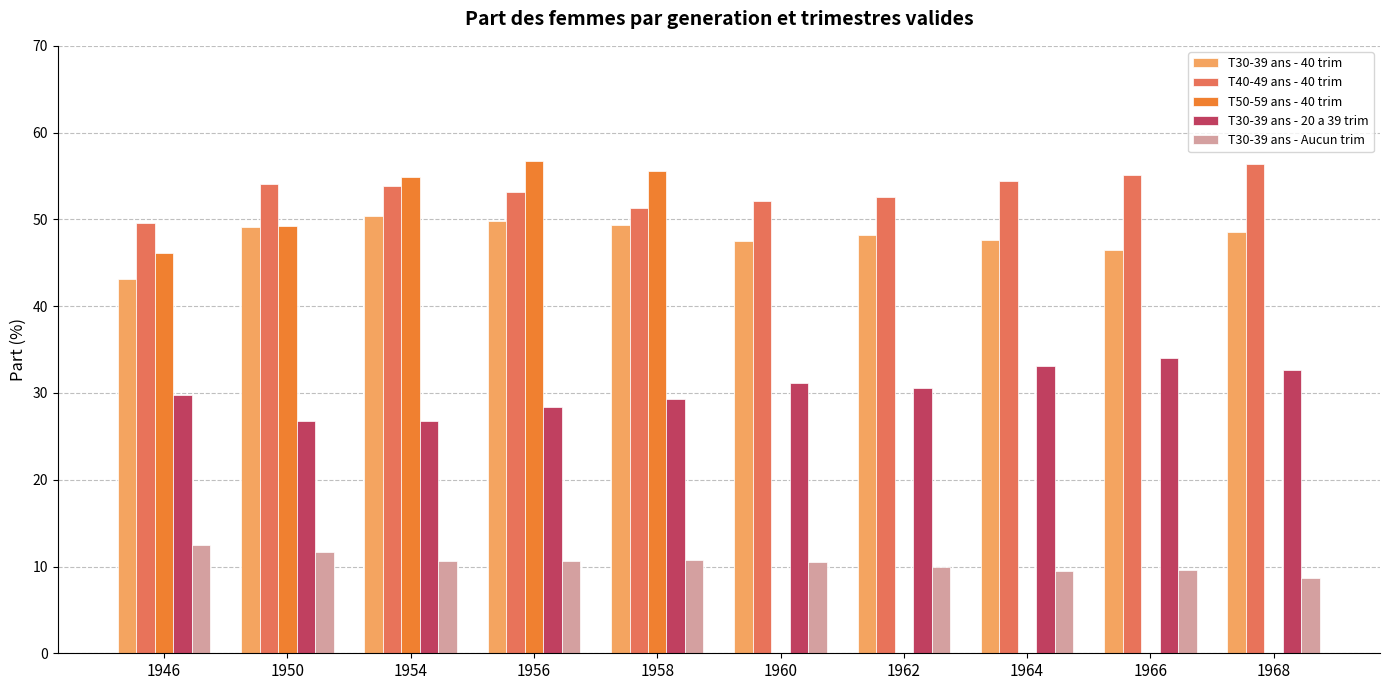

Which series has the largest range (max minus min)?

T50-59 ans - 40 trim